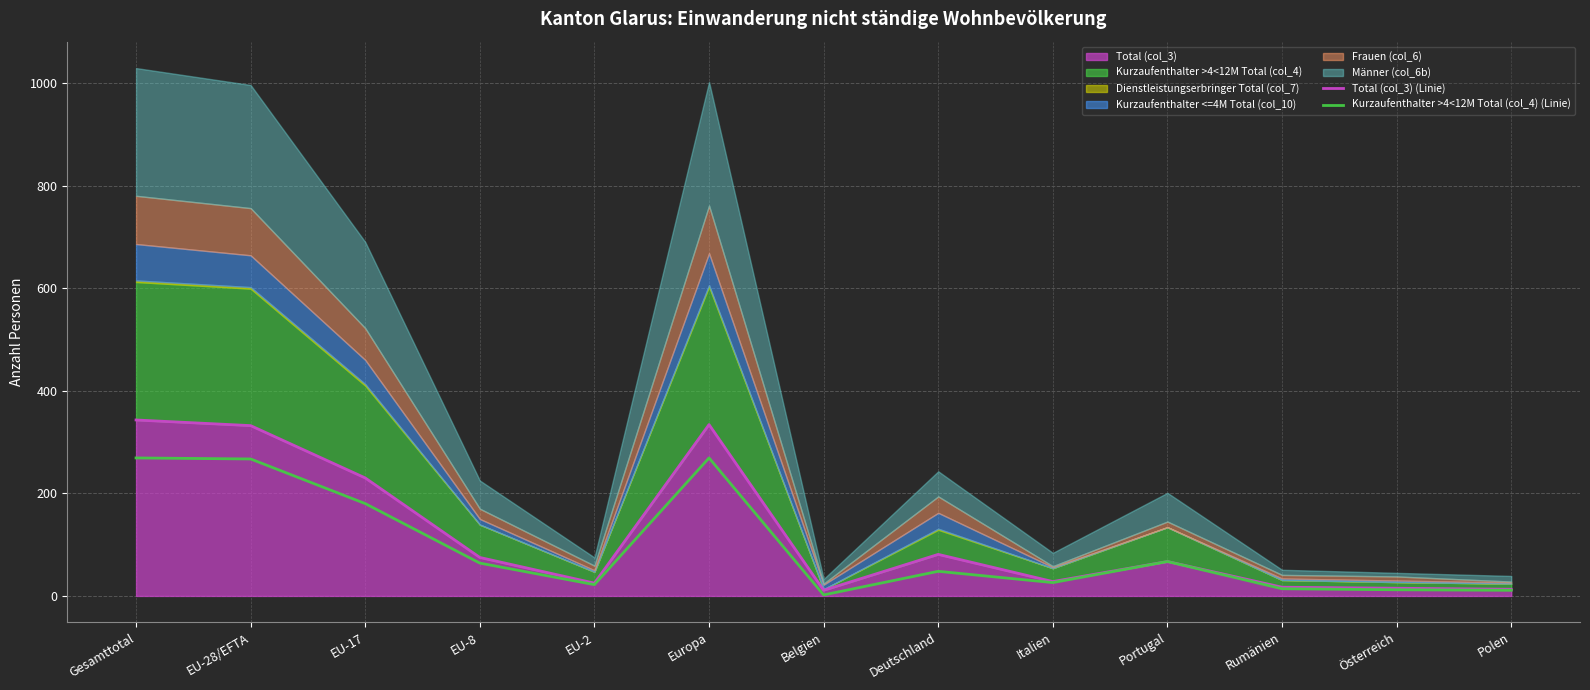

At which label is Total (col_3) (Linie) closest to 177?

EU-17